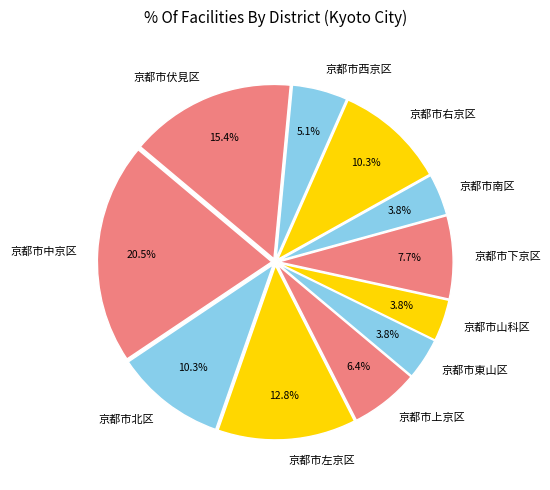

Between 京都市山科区 and 京都市中京区, which is larger?

京都市中京区